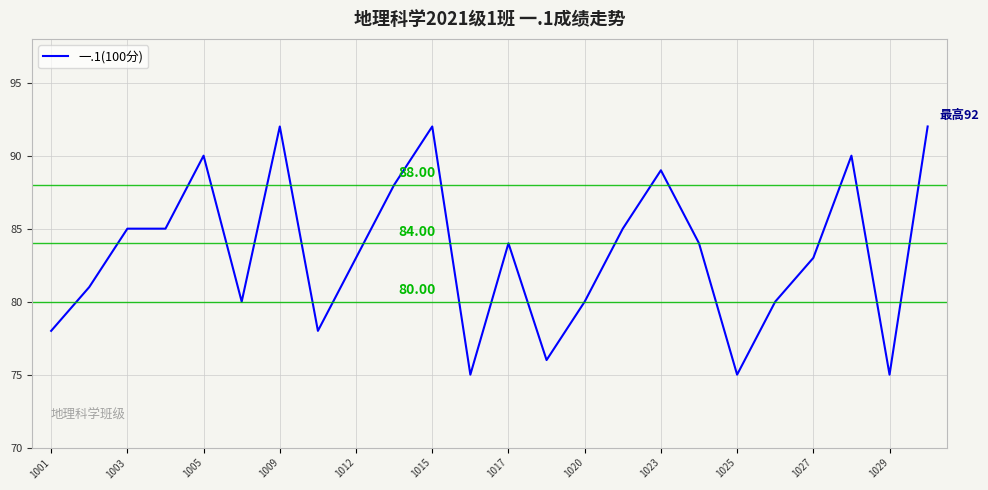

What is the smallest value displayed?

75